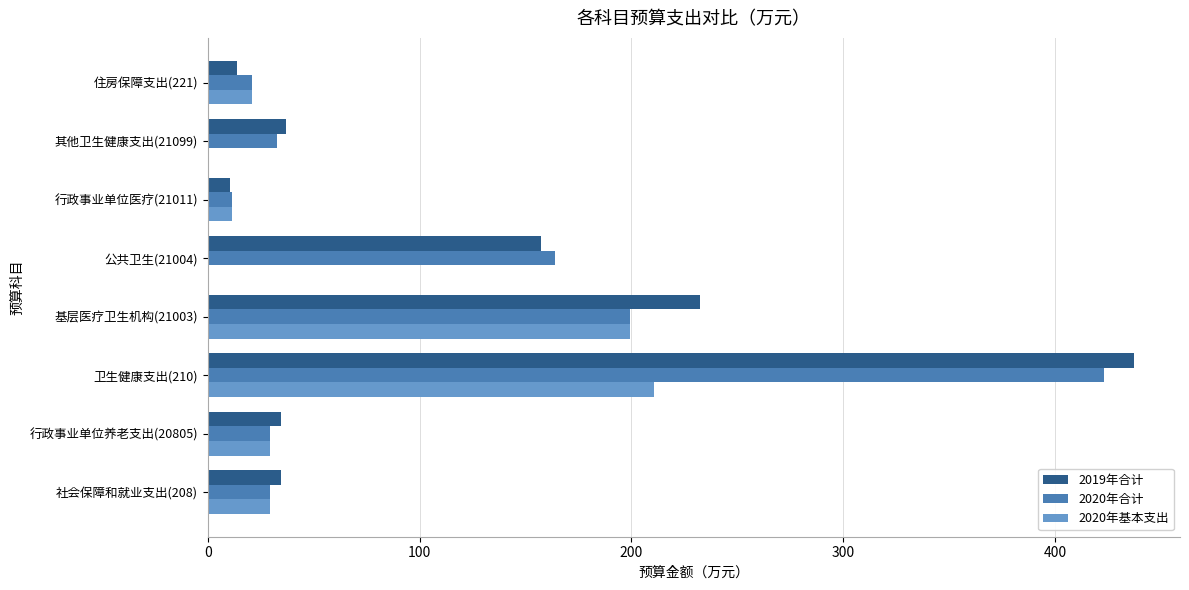

What is the sum of the 2019年合计 values at 卫生健康支出(210) and 其他卫生健康支出(21099)?

473.8